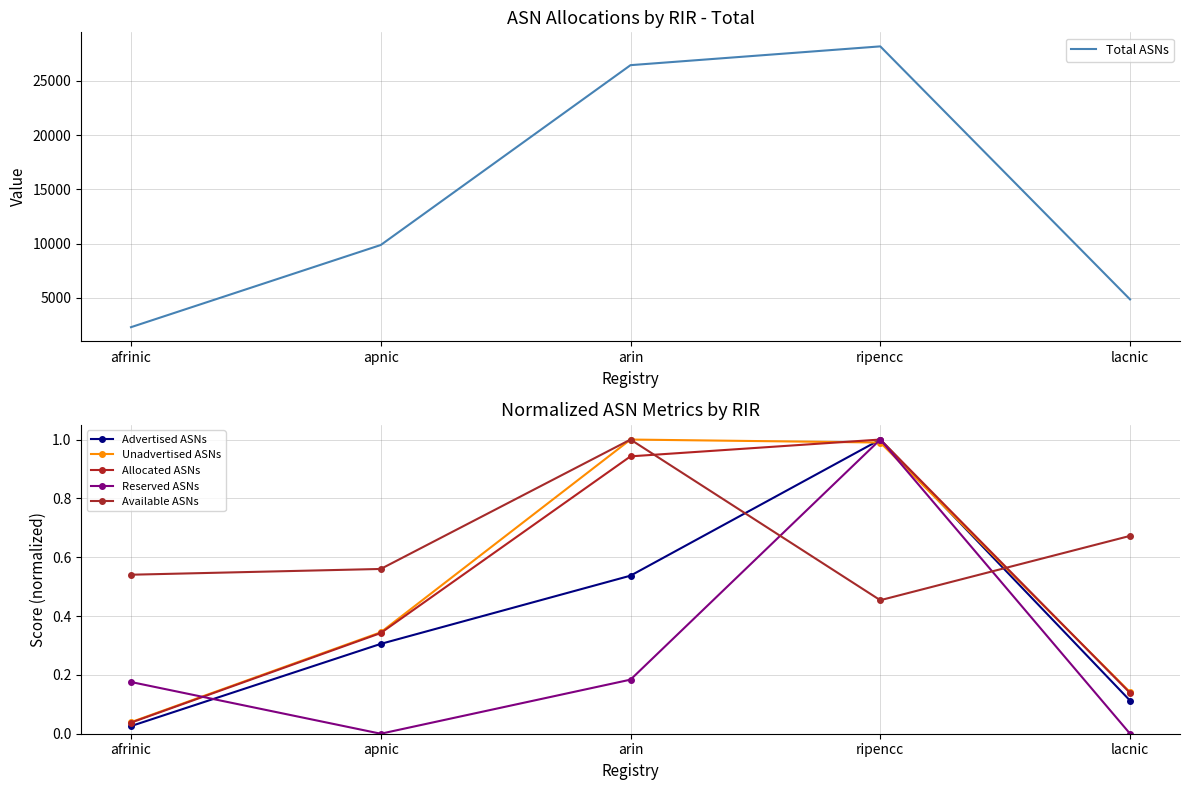

Is this an area chart (filled region under the line)?

No